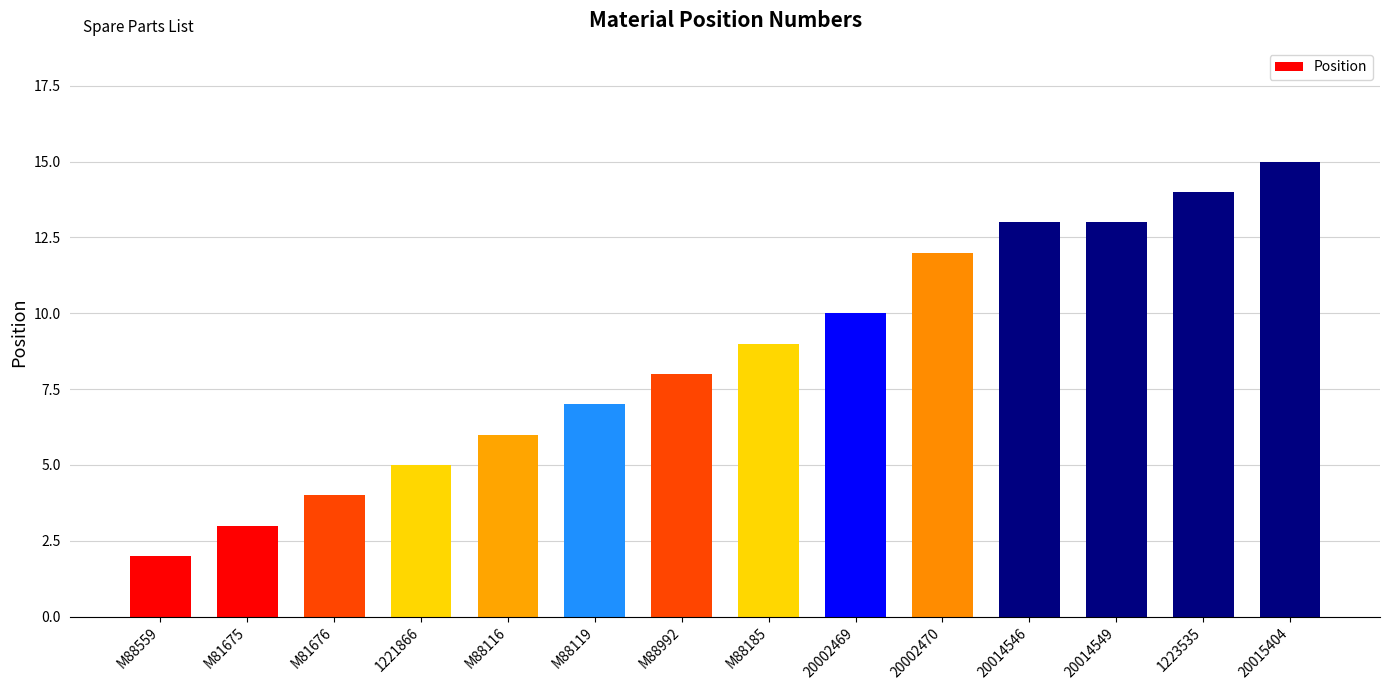

What position from the left is M81676?

3